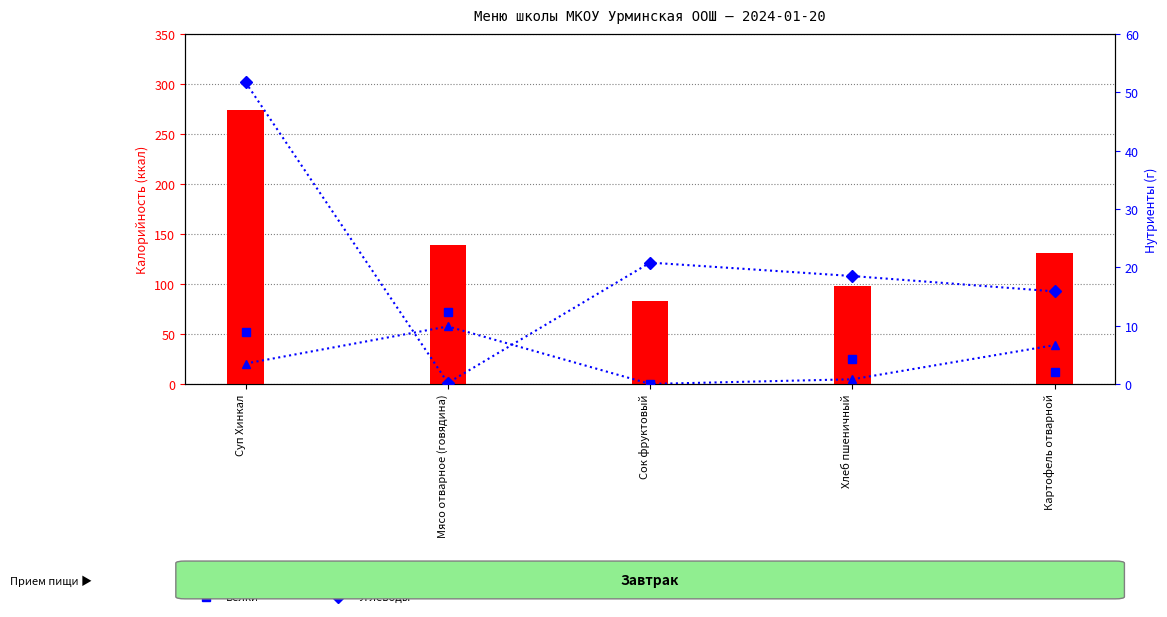

Reading left to right, what are all the values shown in this chart?

Калорийность: Суп Хинкал=274.0	Мясо отварное (говядина)=139.0	Сок фруктовый=83.0	Хлеб пшеничный=98.0	Картофель отварной=131.0
Белки: Суп Хинкал=8.9	Мясо отварное (говядина)=12.3	Сок фруктовый=0.1	Хлеб пшеничный=4.2	Картофель отварной=2.0
Жиры: Суп Хинкал=3.5	Мясо отварное (говядина)=9.9	Сок фруктовый=0.0	Хлеб пшеничный=0.8	Картофель отварной=6.7
Углеводы: Суп Хинкал=51.7	Мясо отварное (говядина)=0.2	Сок фруктовый=20.8	Хлеб пшеничный=18.5	Картофель отварной=15.9